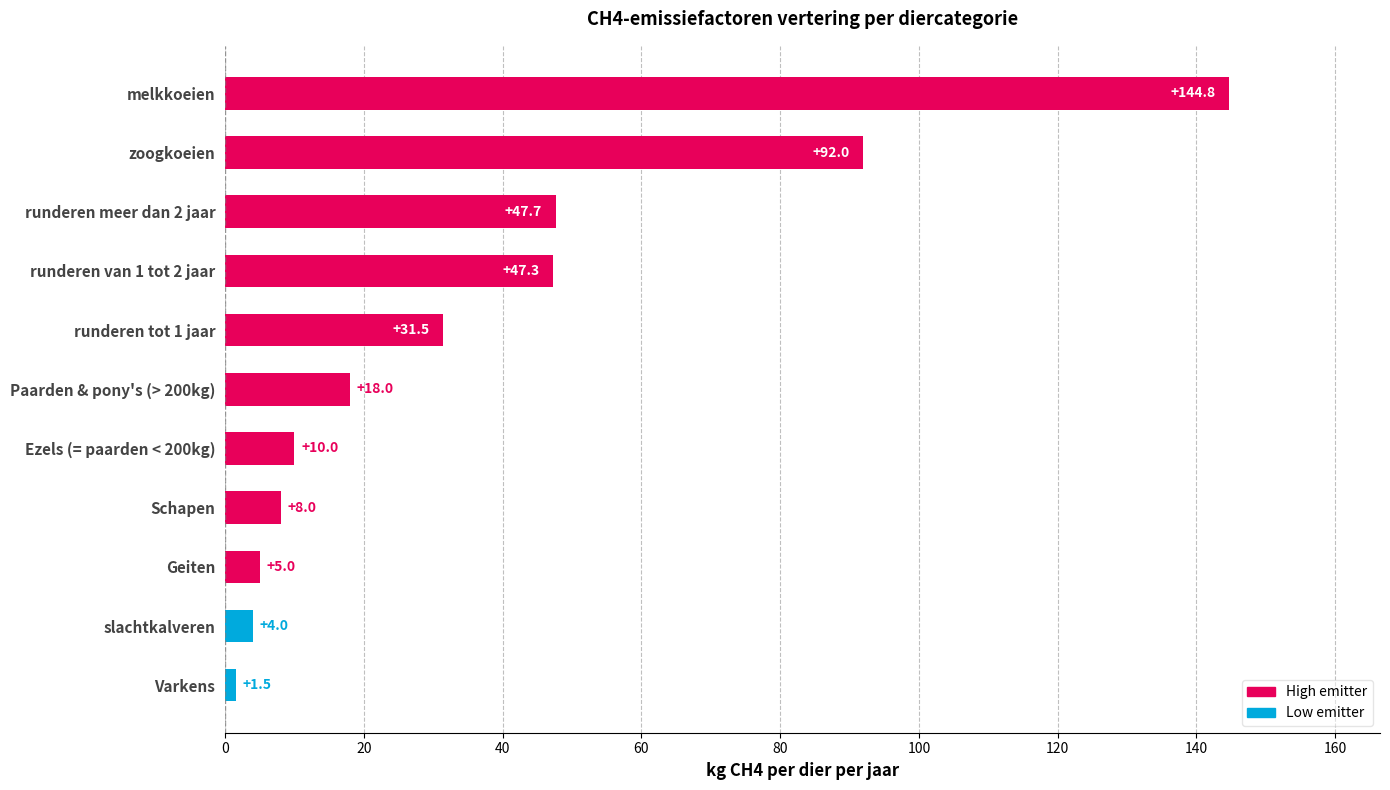

Reading top to bottom, transcribe all the data shown in this chart.

melkkoeien=144.8	zoogkoeien=92.0	runderen meer dan 2 jaar=47.7	runderen van 1 tot 2 jaar=47.3	runderen tot 1 jaar=31.5	Paarden & pony's (> 200kg)=18.0	Ezels (= paarden < 200kg)=10.0	Schapen=8.0	Geiten=5.0	slachtkalveren=4.0	Varkens=1.5